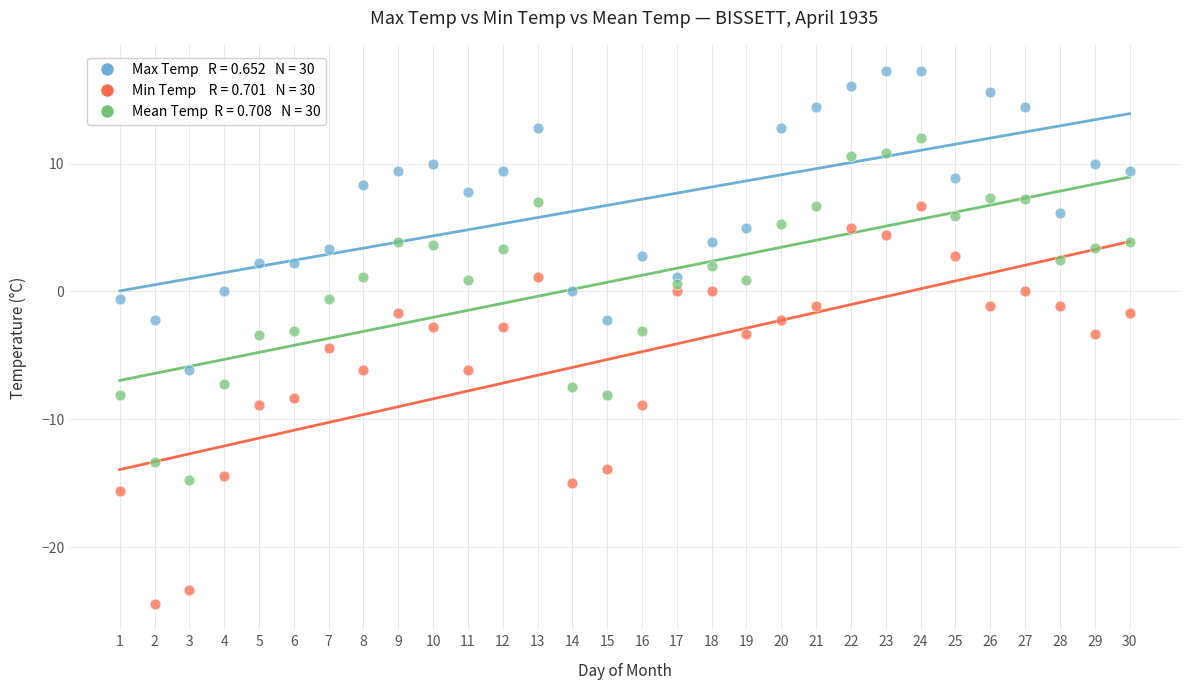

Across all data points, what is the range of Y values (max minus min)?

41.6